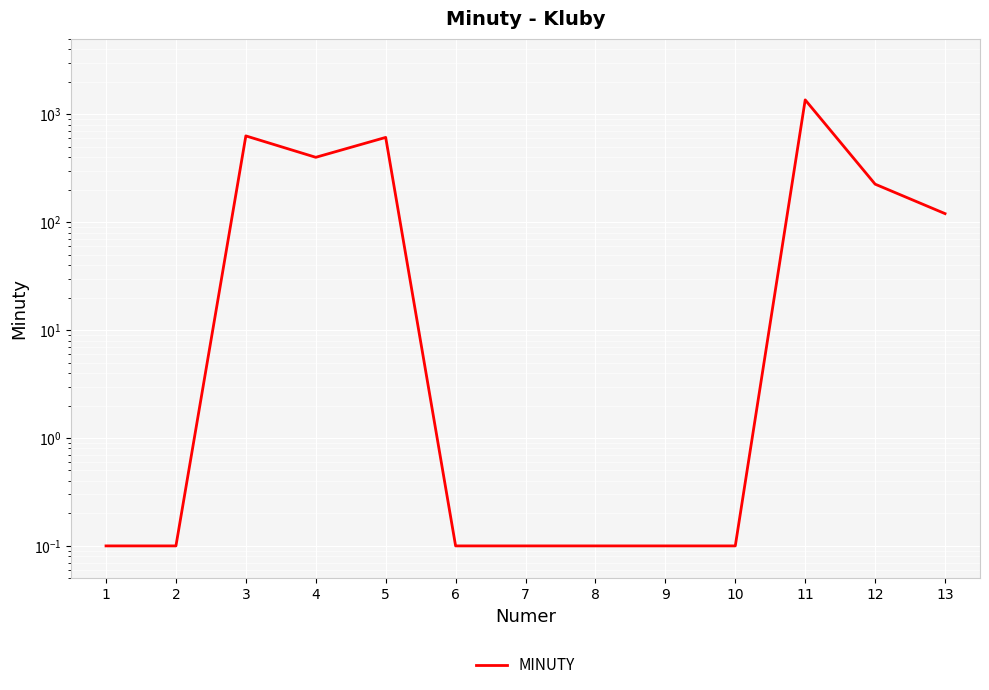

What is the sum of the values at 9 and 1?

0.2